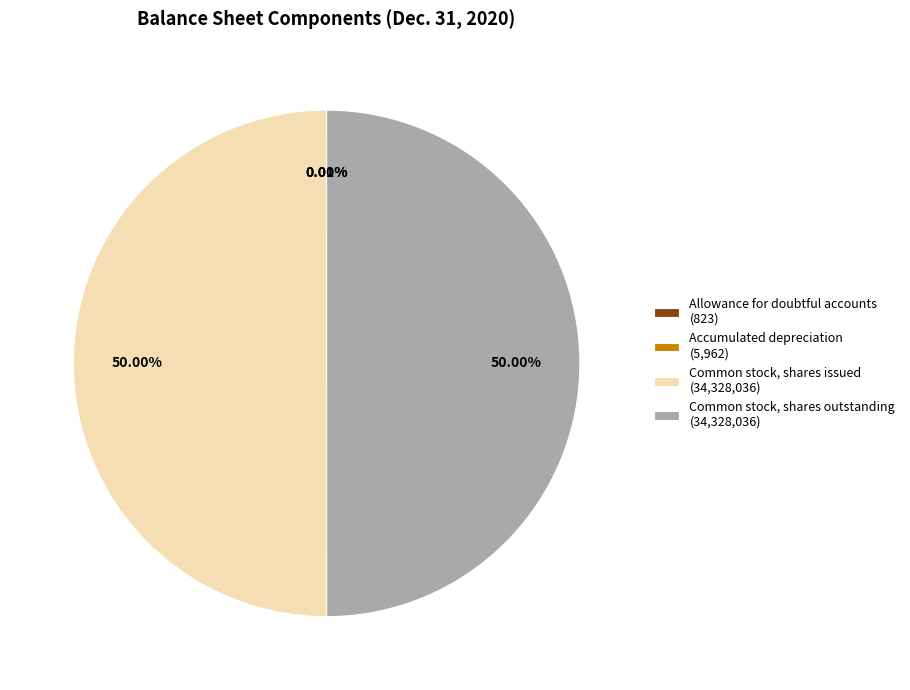

Do Common stock, shares issued (34,328,036) and Common stock, shares outstanding (34,328,036) together represent more than half of the pie?

Yes